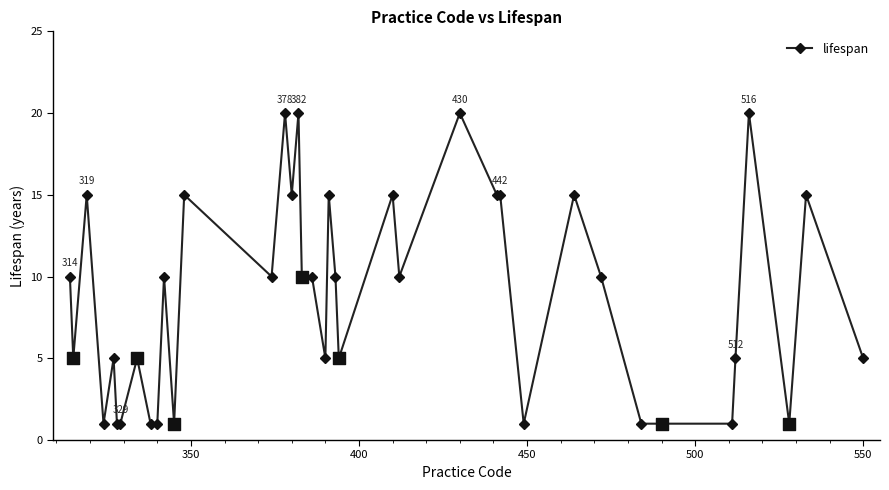

What is the difference between the maximum and second lowest values?

19